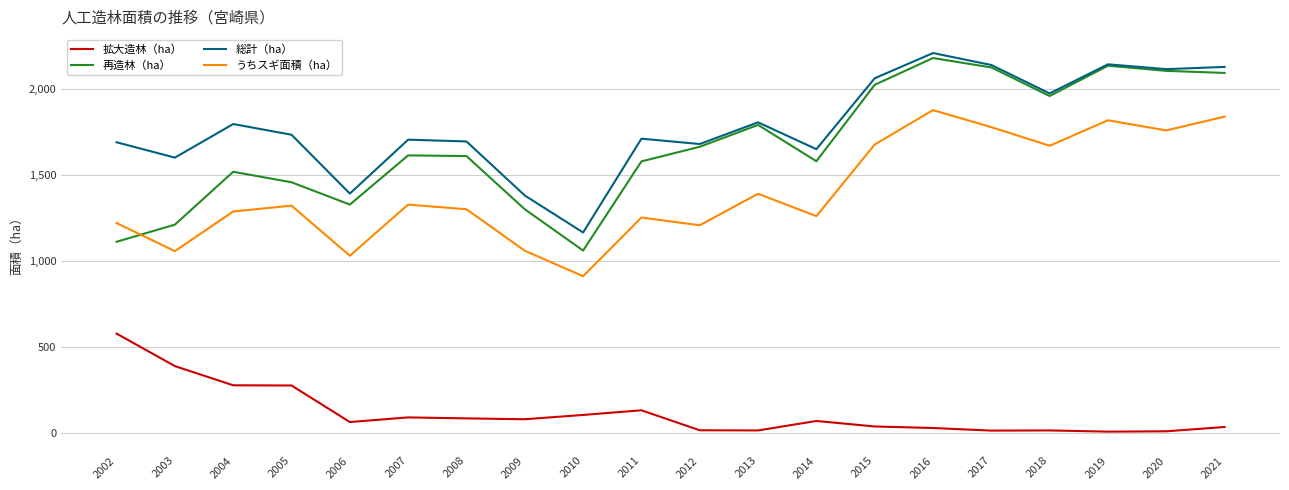

Which series changed the most between 2013 and 2021?

うちスギ面積（ha）